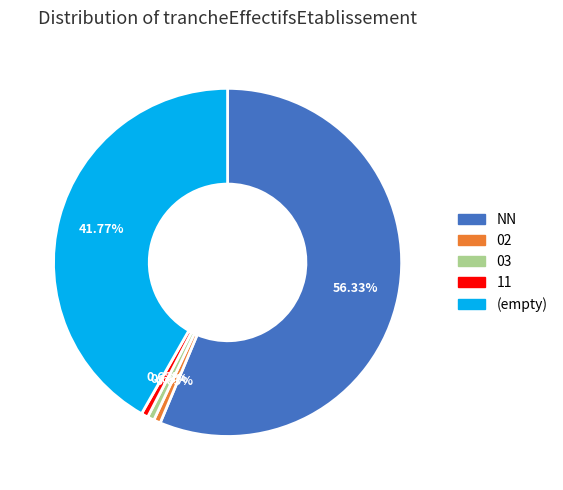

How many slices are in this pie chart?

5